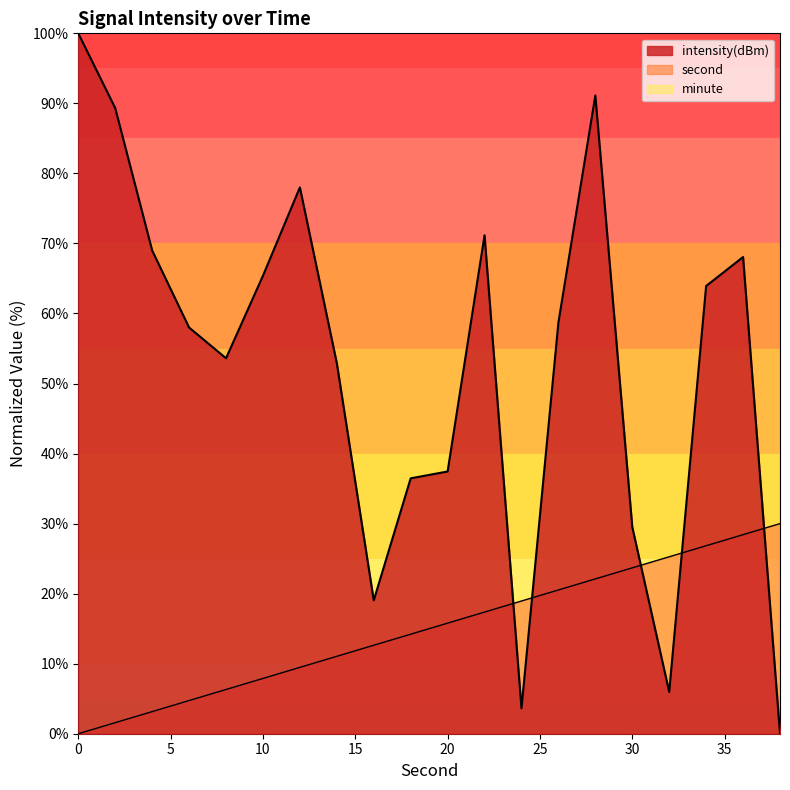

Which series has the largest total across all categories?

intensity(dBm)